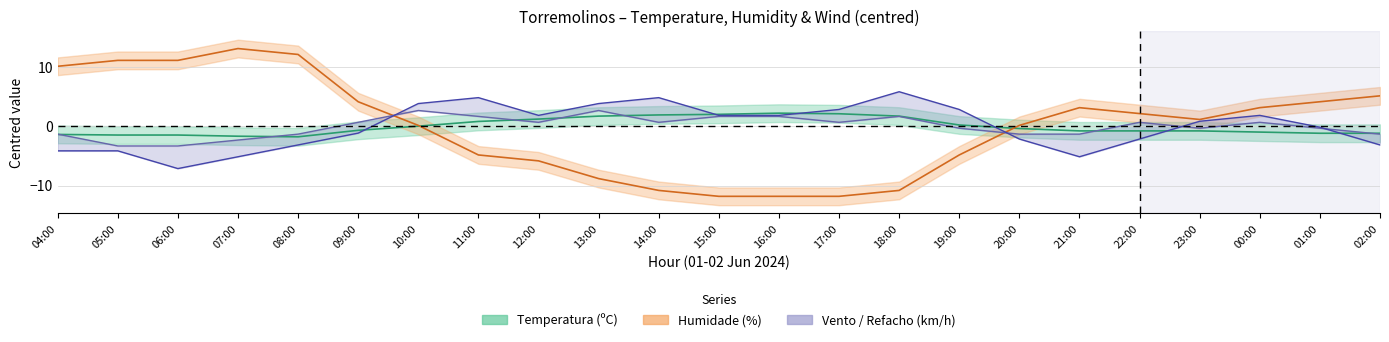

The value of Humidade at 19:00 is -1.4. True or false?

False